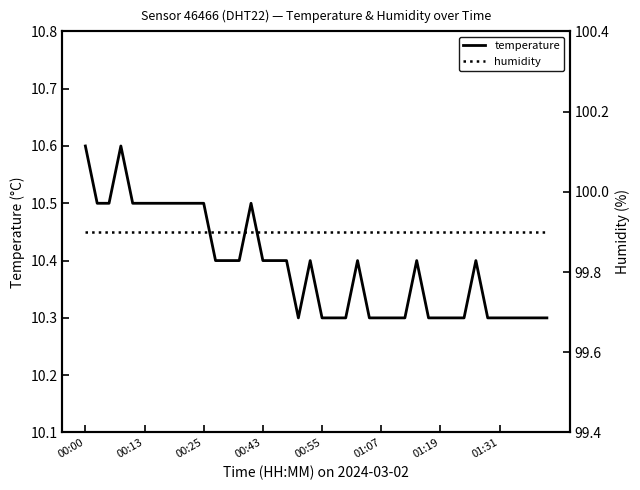

Reading left to right, what are all the values shown in this chart?

temperature: 10.6	10.5	10.5	10.6	10.5	10.5	10.5	10.5	10.5	10.5	10.5	10.4	10.4	10.4	10.5	10.4	10.4	10.4	10.3	10.4	10.3	10.3	10.3	10.4	10.3	10.3	10.3	10.3	10.4	10.3	10.3	10.3	10.3	10.4	10.3	10.3	10.3	10.3	10.3	10.3
humidity: 99.9	99.9	99.9	99.9	99.9	99.9	99.9	99.9	99.9	99.9	99.9	99.9	99.9	99.9	99.9	99.9	99.9	99.9	99.9	99.9	99.9	99.9	99.9	99.9	99.9	99.9	99.9	99.9	99.9	99.9	99.9	99.9	99.9	99.9	99.9	99.9	99.9	99.9	99.9	99.9